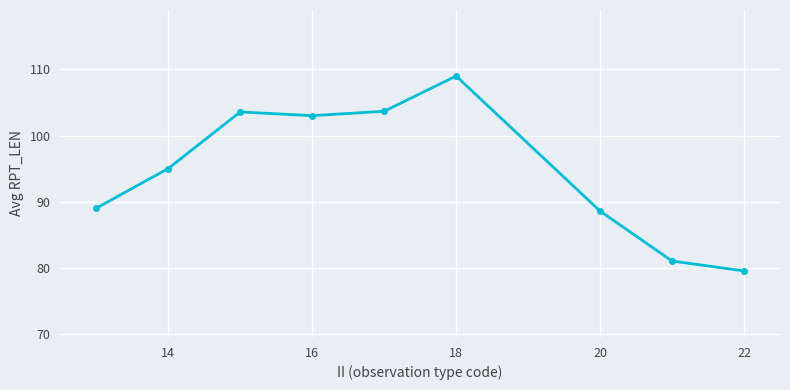

How many points are higher than both their immediate neighbors (excluding endpoints)?

2